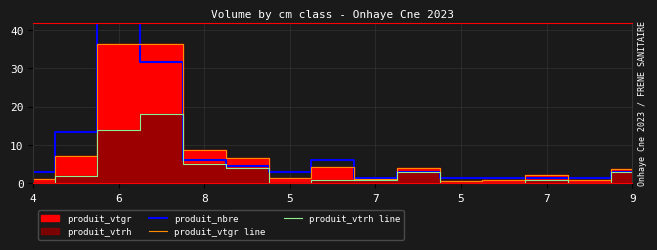

What is the difference between the maximum and minimum values in the produit_vtrh line series?

18.0